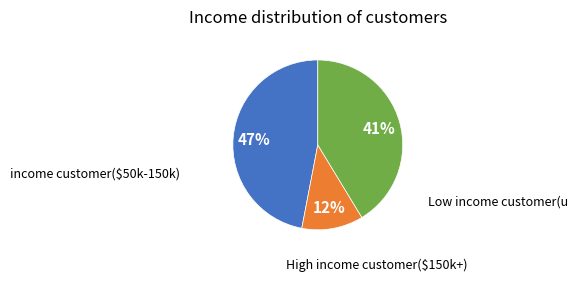

To the nearest percent, what is the difference between the largest and smallest slice percentages?

35%